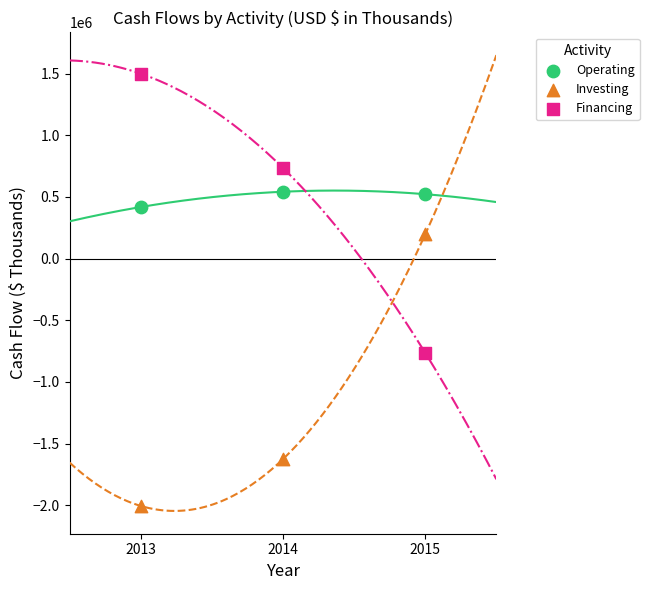

What are all the series names shown in the legend?

Operating, Investing, Financing